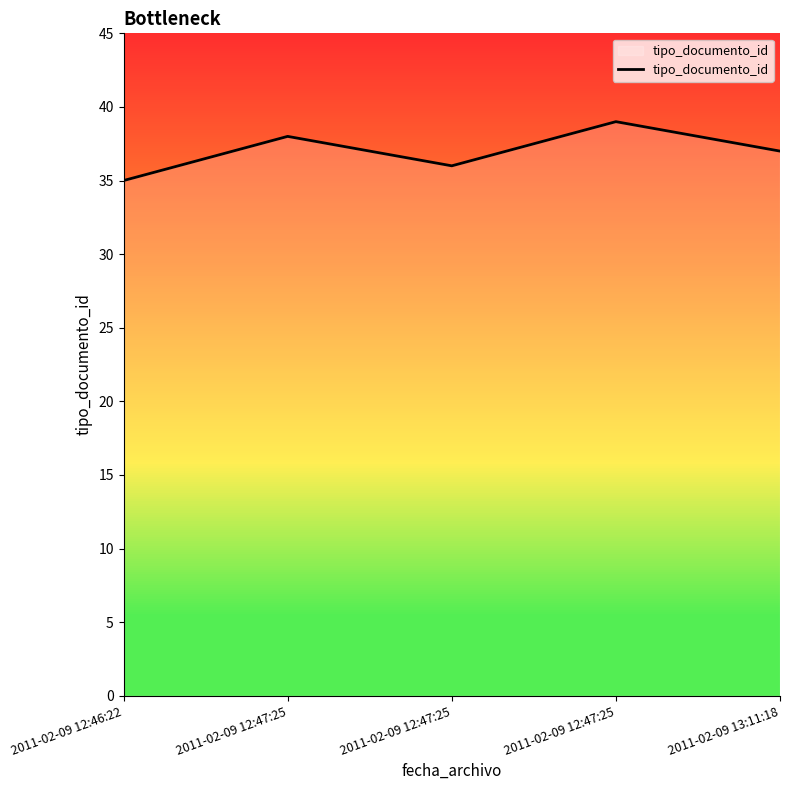

What is the approximate value at 2011-02-09 12:47:25?

39